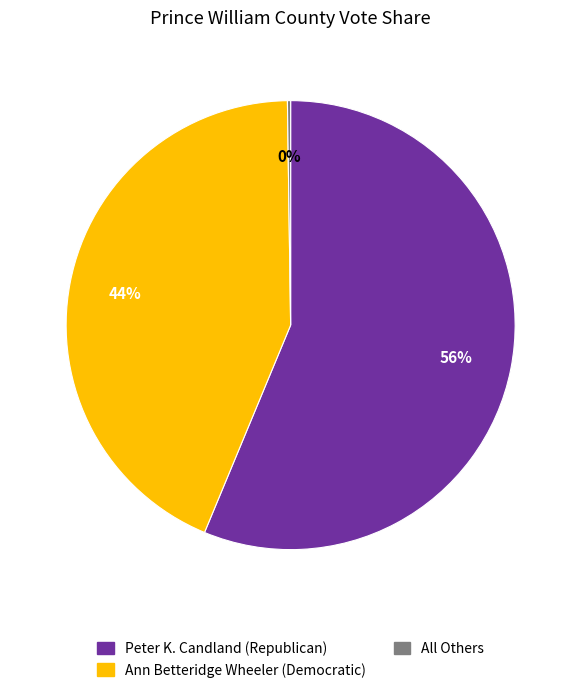

To the nearest percent, what is the difference between the largest and smallest slice percentages?

56%